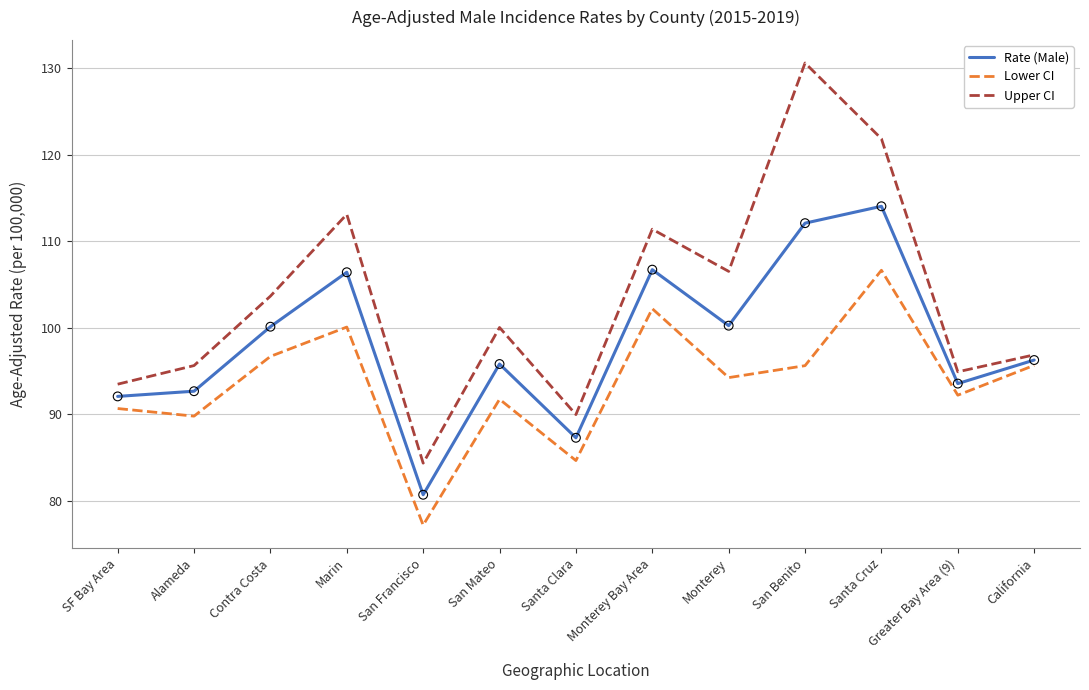

Is the value of Lower CI at Contra Costa greater than the value of Upper CI at SF Bay Area?

Yes